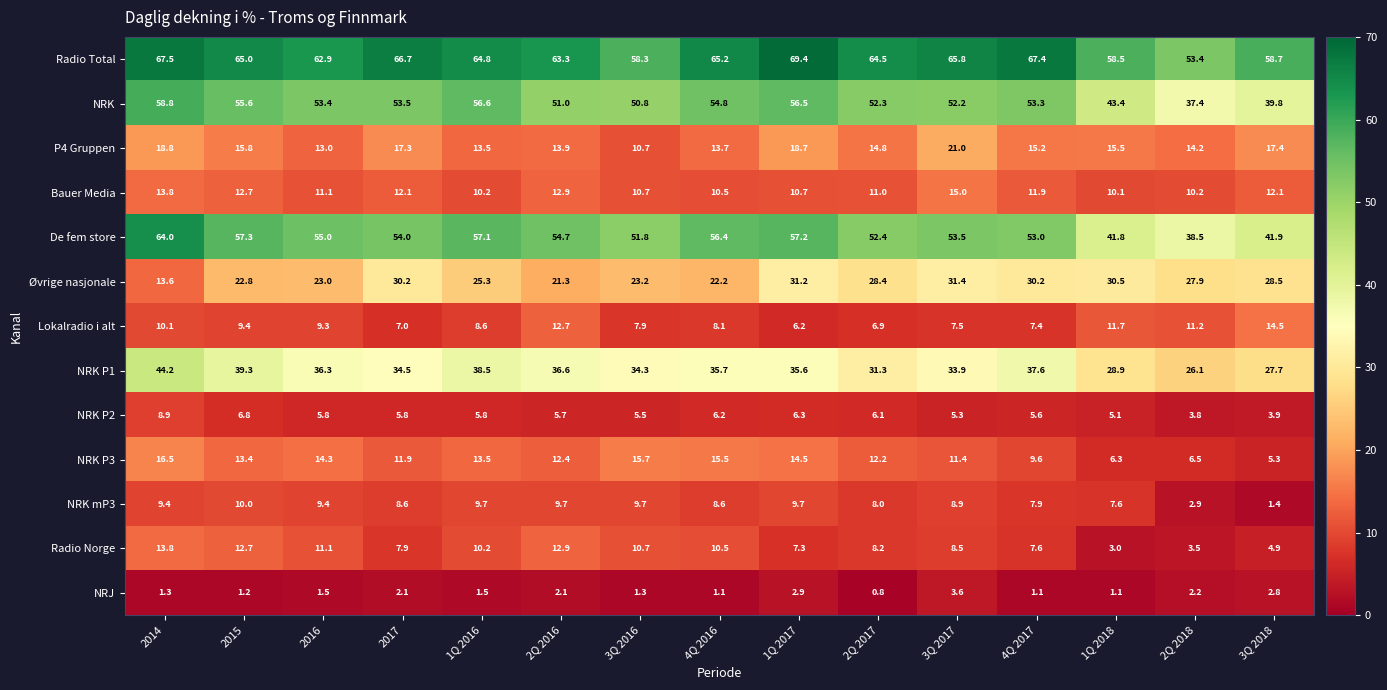

At how many categories does at least one series exceed 42?

15